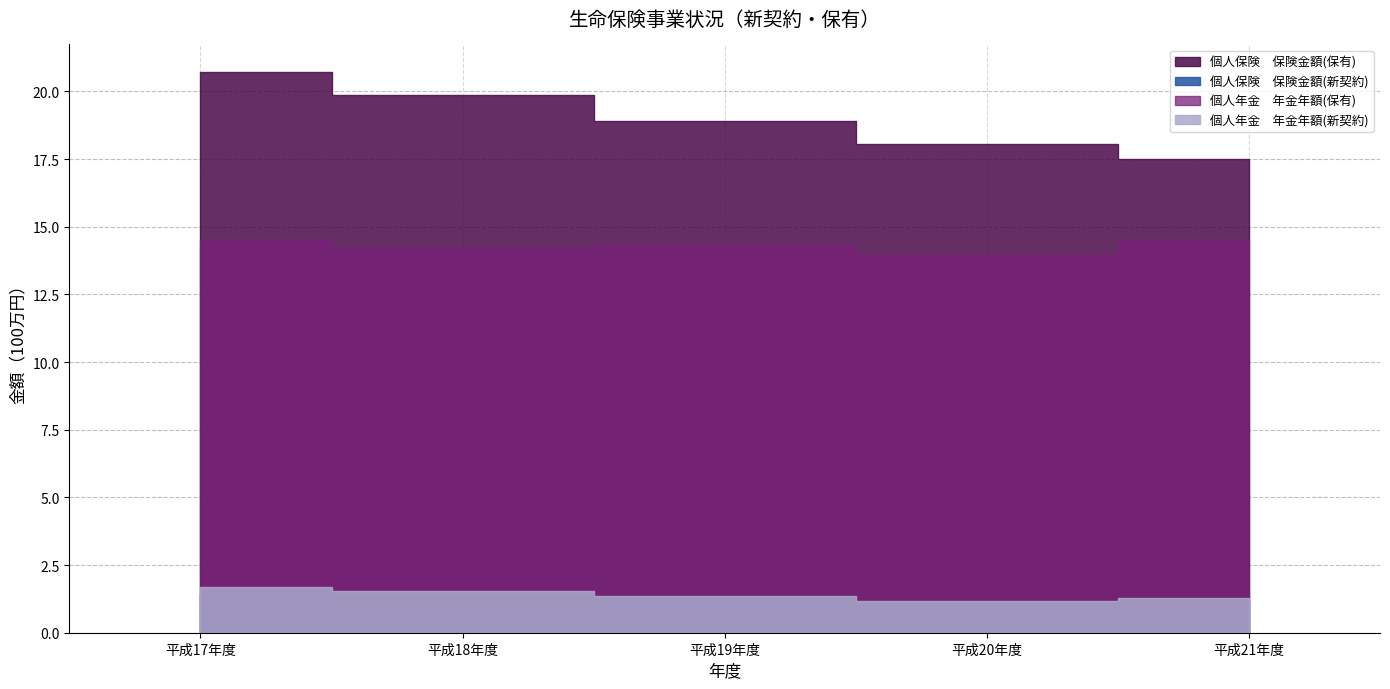

Rank the series by their maximum value, from lowest to highest.

個人年金　年金年額(新契約), 個人保険　保険金額(新契約), 個人年金　年金年額(保有), 個人保険　保険金額(保有)